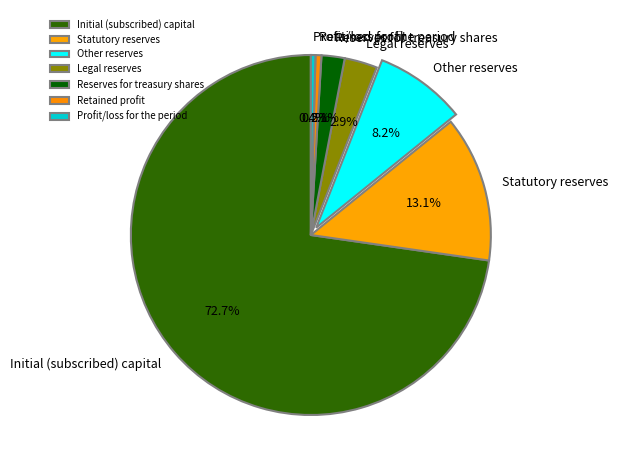

What percentage is the Other reserves slice, to the nearest percent?

8%